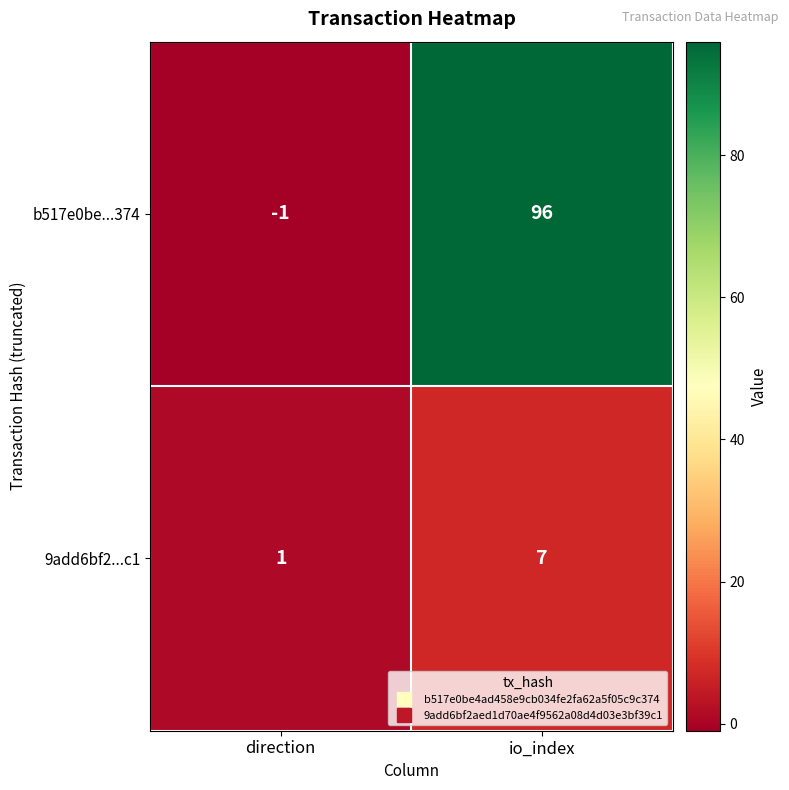

At io_index, list the series in order from largest to smallest.

b517e0be...374, 9add6bf2...c1